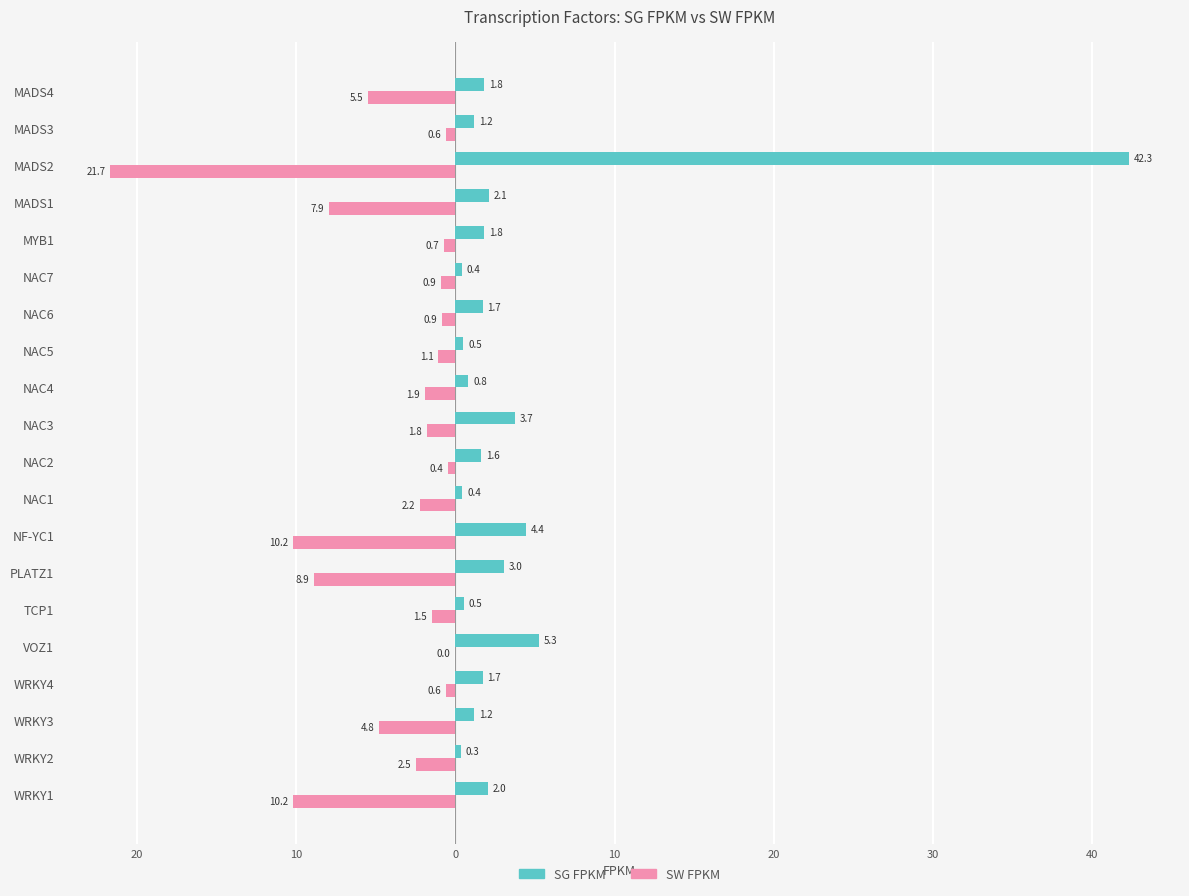

What are all the series names shown in the legend?

SG FPKM, SW FPKM